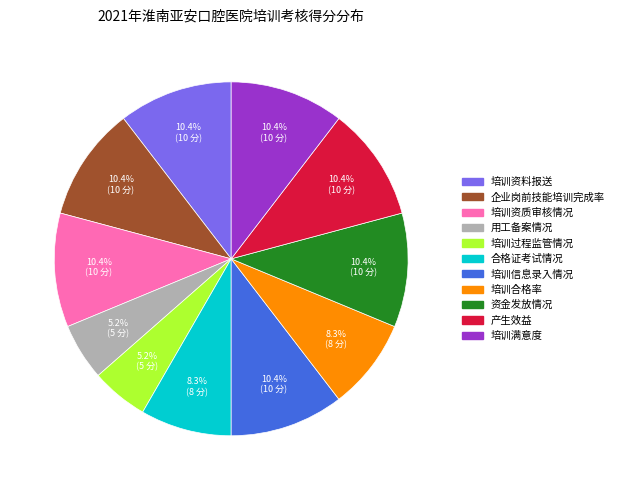

Approximately how many times larger is the value at 培训合格率 compared to 培训资质审核情况?

0.8